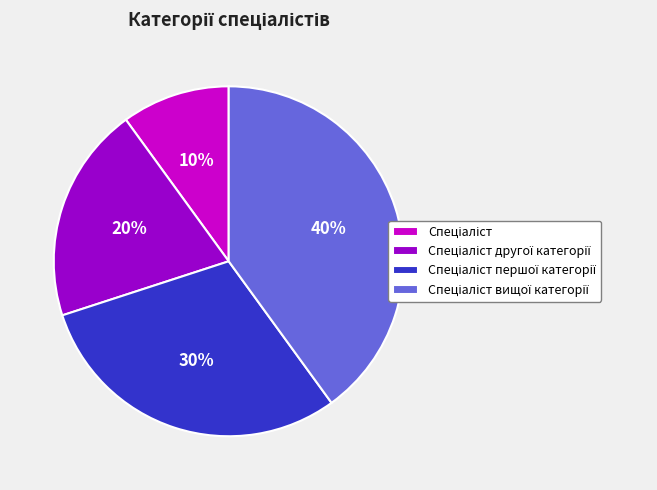

Is there any slice that represents more than half of the pie?

No